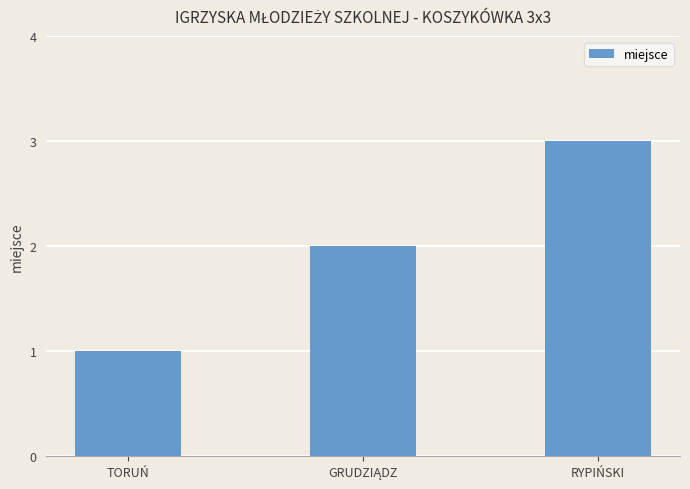

How many values are between 1 and 3?

3